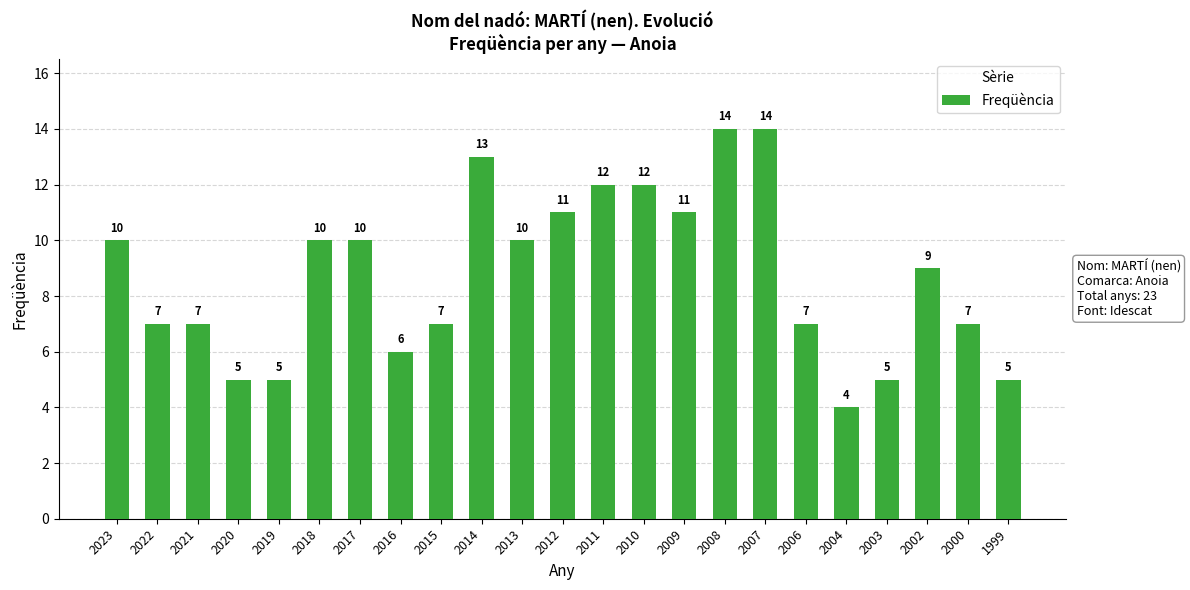

What is the sum of all values?

201